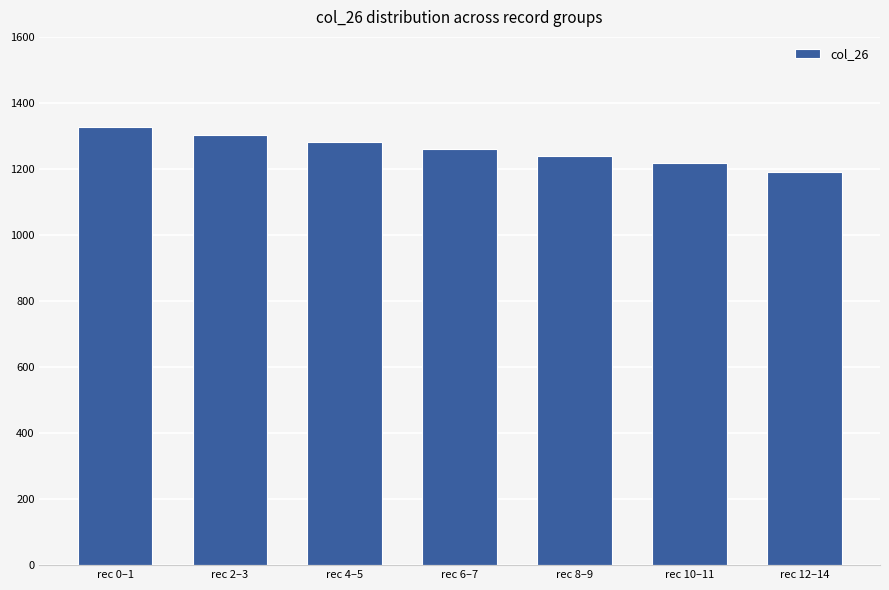

Reading left to right, transcribe all the data shown in this chart.

1326	1304	1283	1261	1240	1218	1192